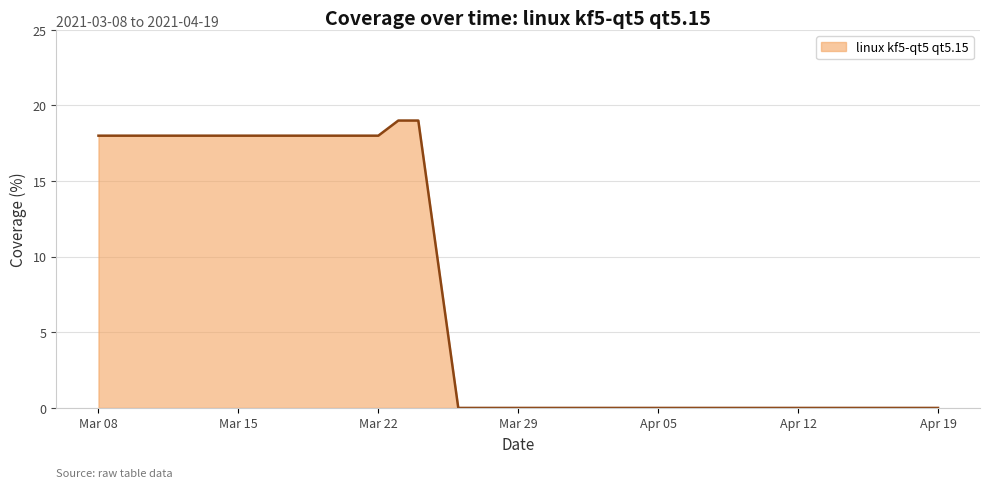

How many data points are above 0?

15